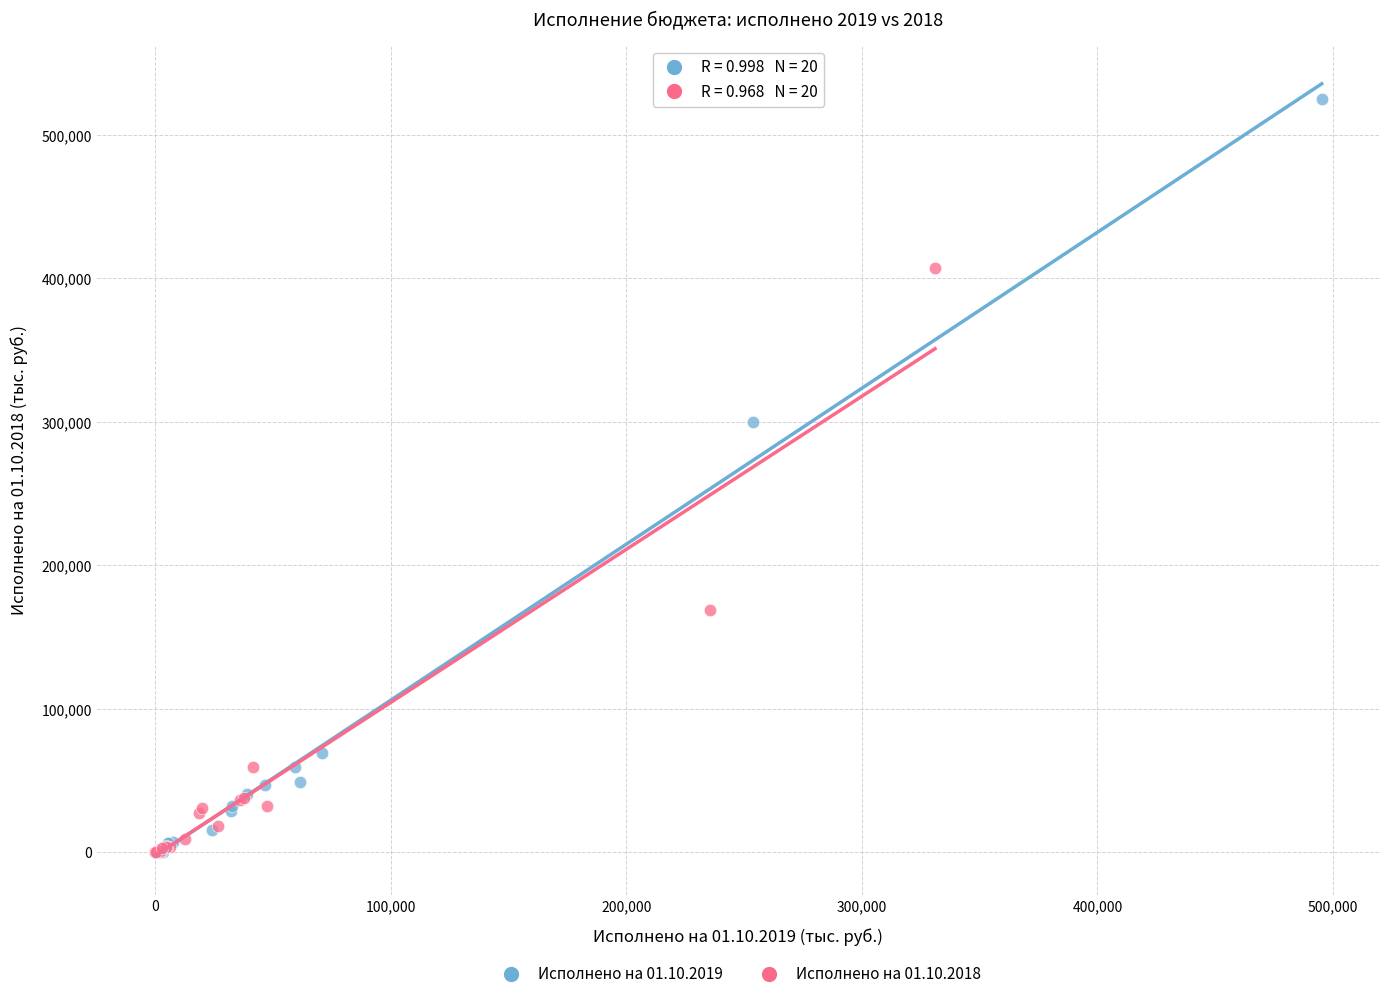

Which series has the widest spread of Y values?

Исполнено на 01.10.2019